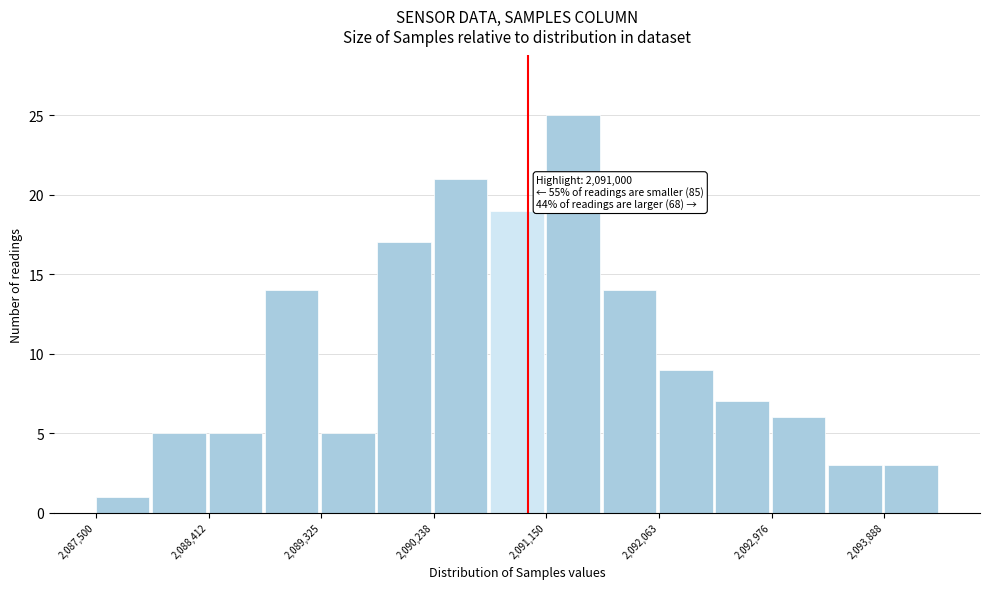

Over which range of the x-axis is the bar tallest?

2091200 to 2091600